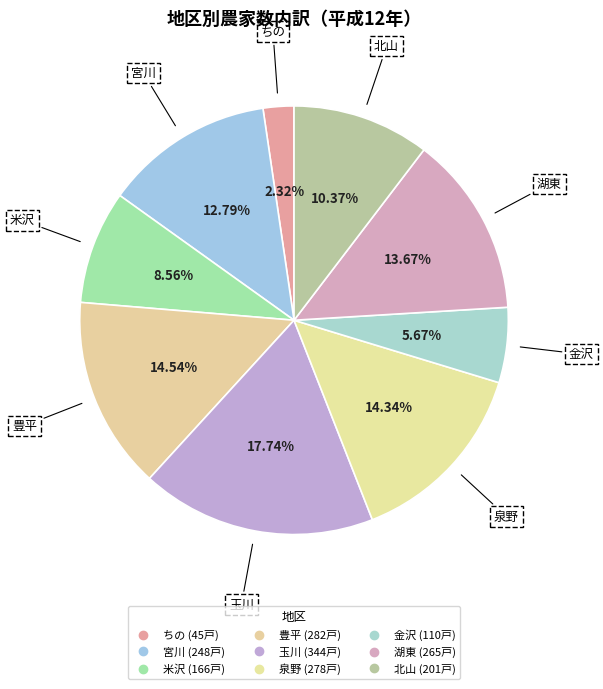

To the nearest percent, what portion does 湖東 represent?

14%